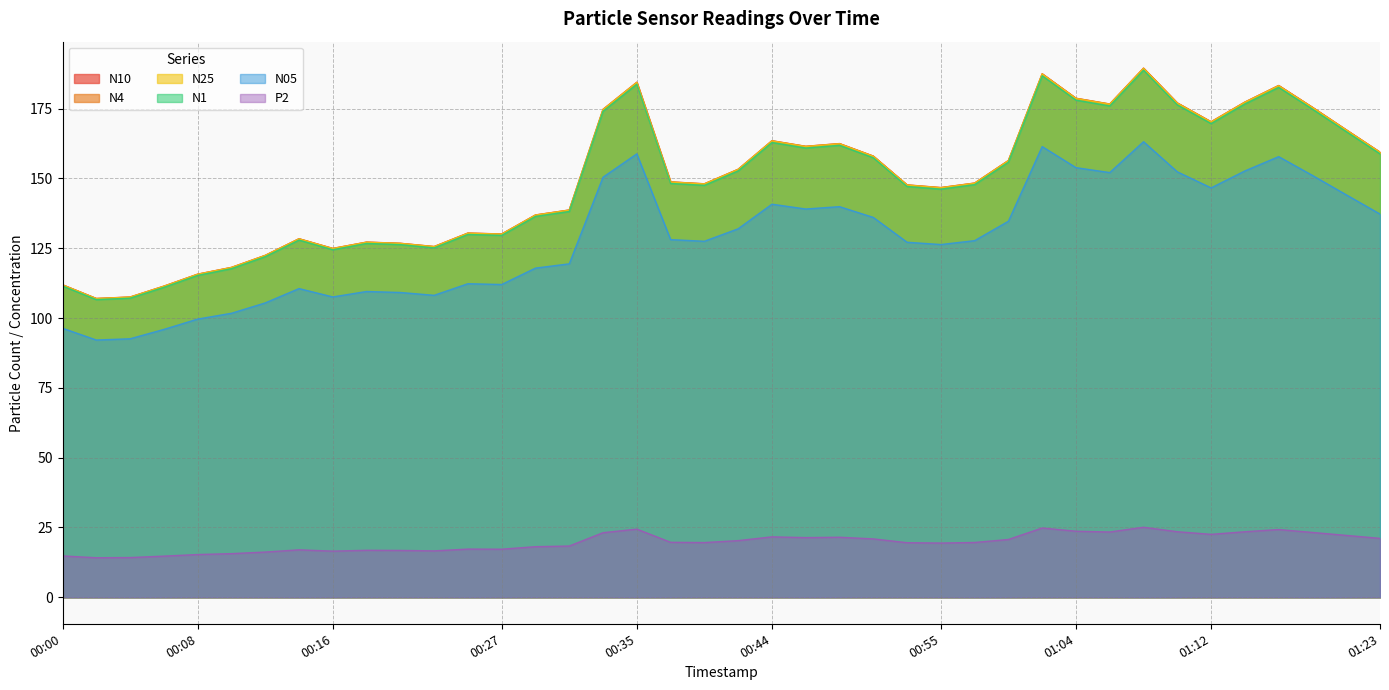

True or false: N05 and N1 intersect in this chart.

False